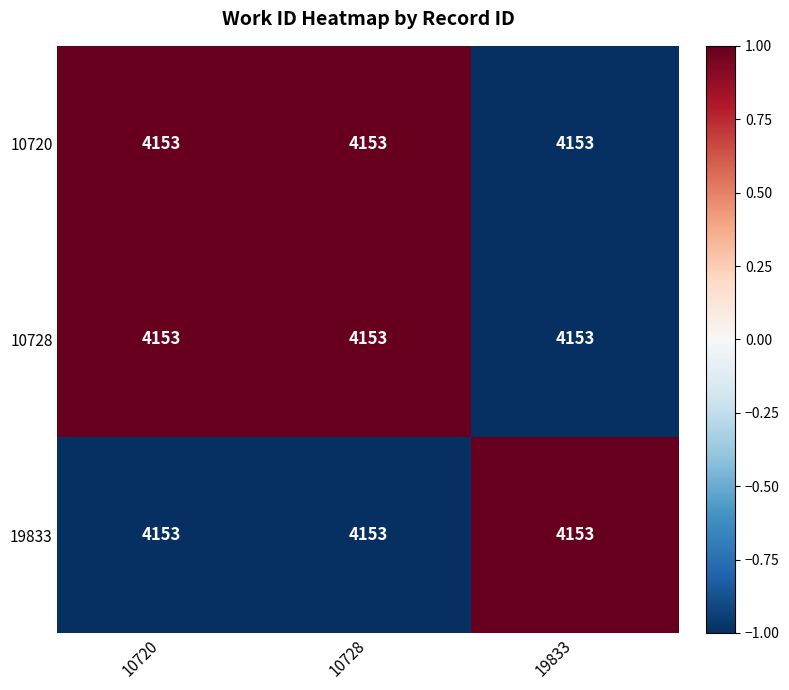

Reading left to right, extract all data points from this chart.

10720: 10720=4153.0	10728=4153.0	19833=4153.0
10728: 10720=4153.0	10728=4153.0	19833=4153.0
19833: 10720=4153.0	10728=4153.0	19833=4153.0